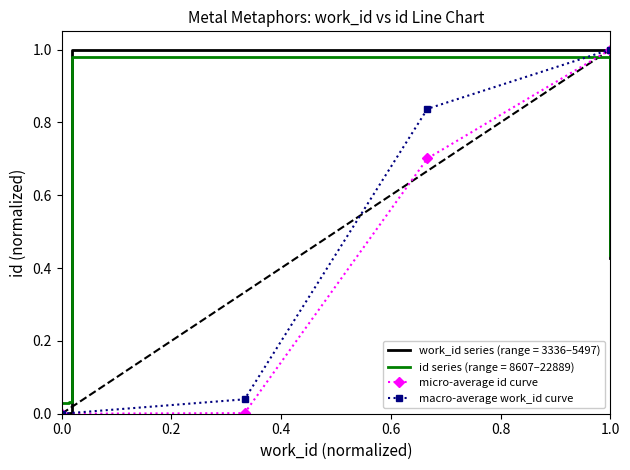

True or false: macro-average work_id curve and micro-average id curve intersect in this chart.

False